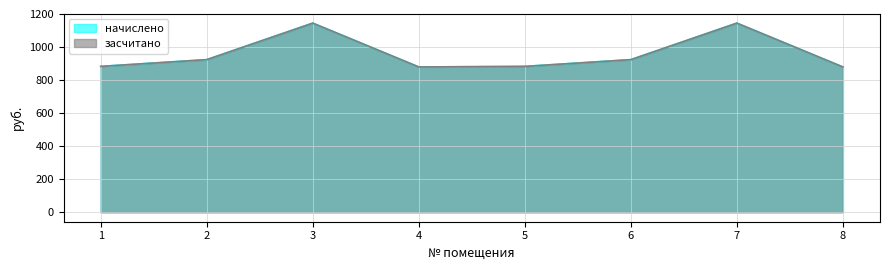

How many lines are shown in the chart?

2